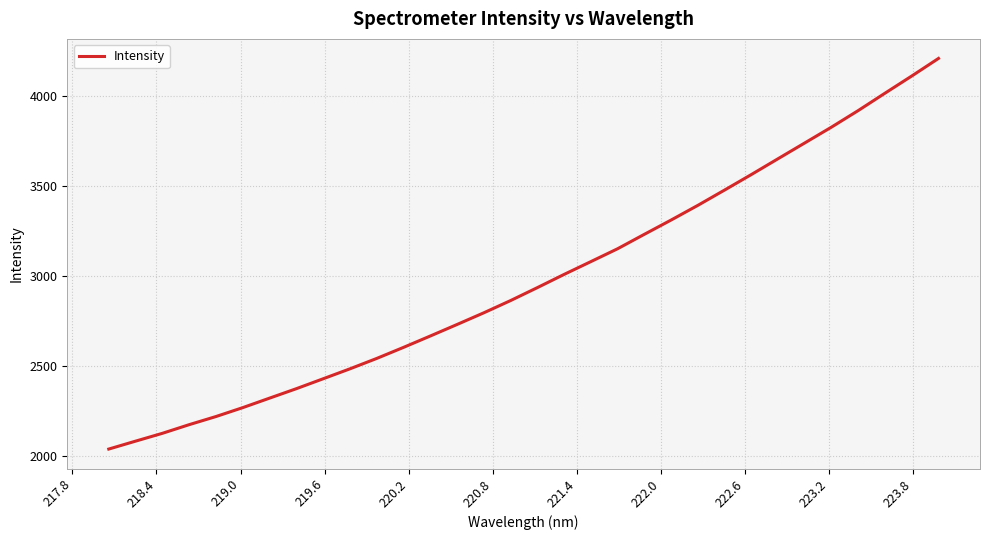

How many lines are shown in the chart?

1